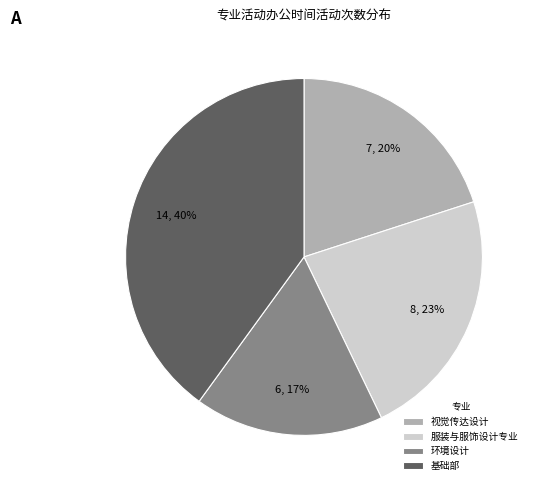

Is it true that 服装与服饰设计专业 is 23% of the pie?

True